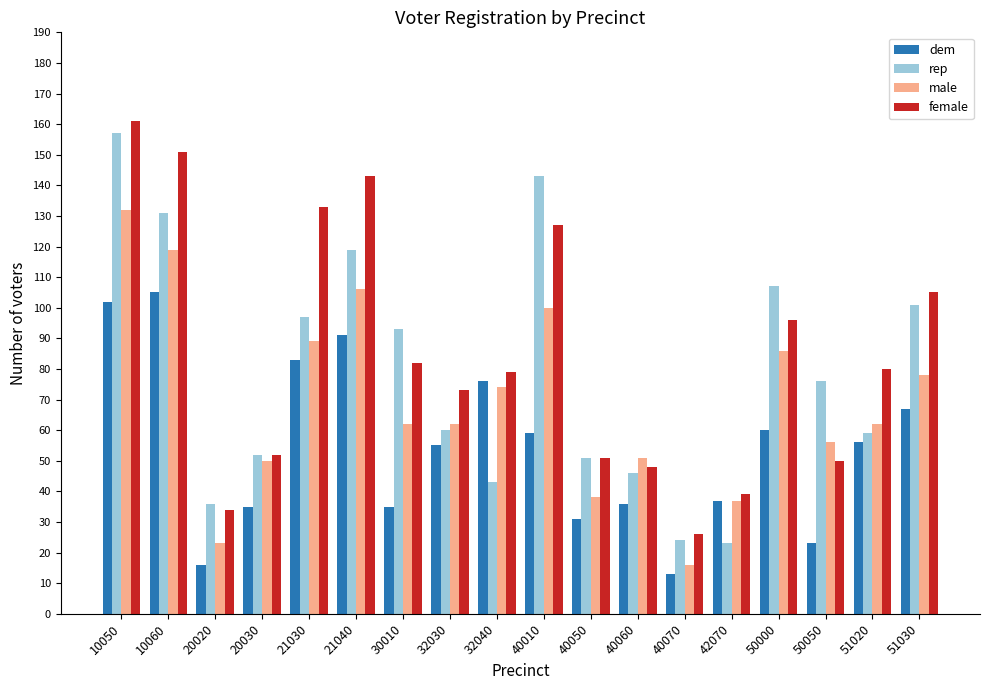

What is the sum of all rep values?

1418